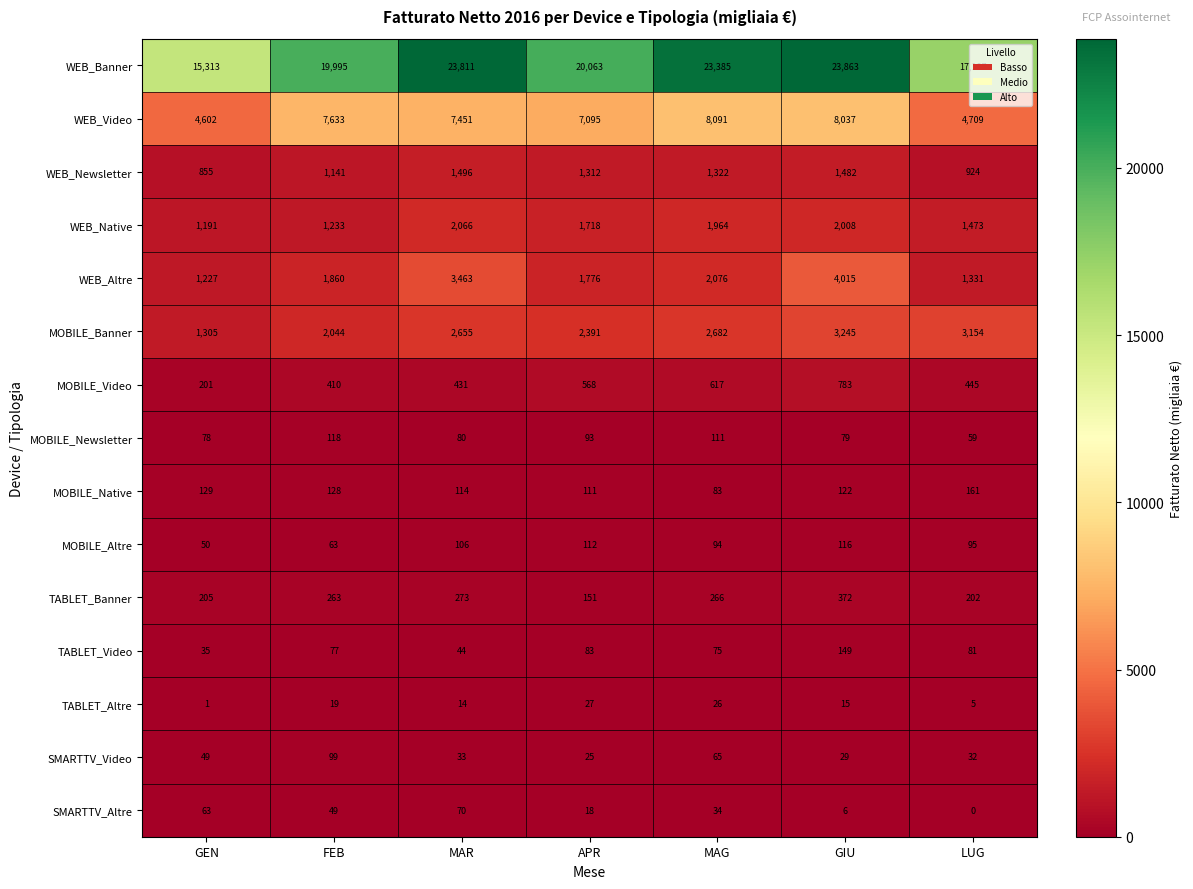

Rank the series by their maximum value, from lowest to highest.

TABLET_Altre, SMARTTV_Altre, SMARTTV_Video, MOBILE_Altre, MOBILE_Newsletter, TABLET_Video, MOBILE_Native, TABLET_Banner, MOBILE_Video, WEB_Newsletter, WEB_Native, MOBILE_Banner, WEB_Altre, WEB_Video, WEB_Banner